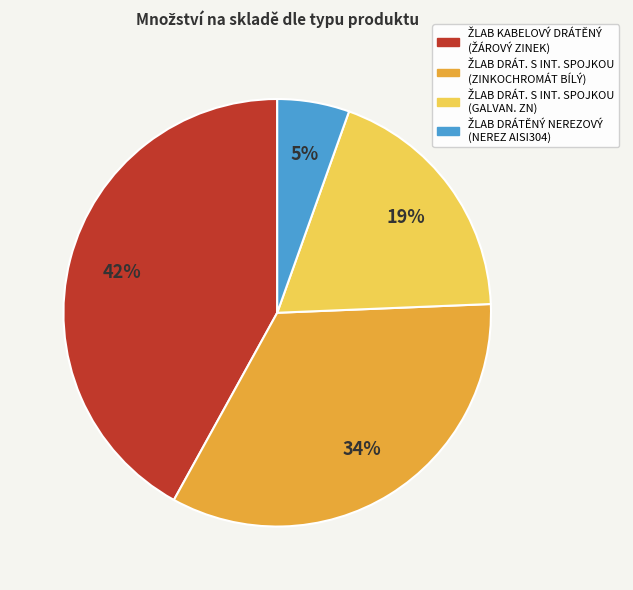

To the nearest percent, what is the average slice percentage?

25%